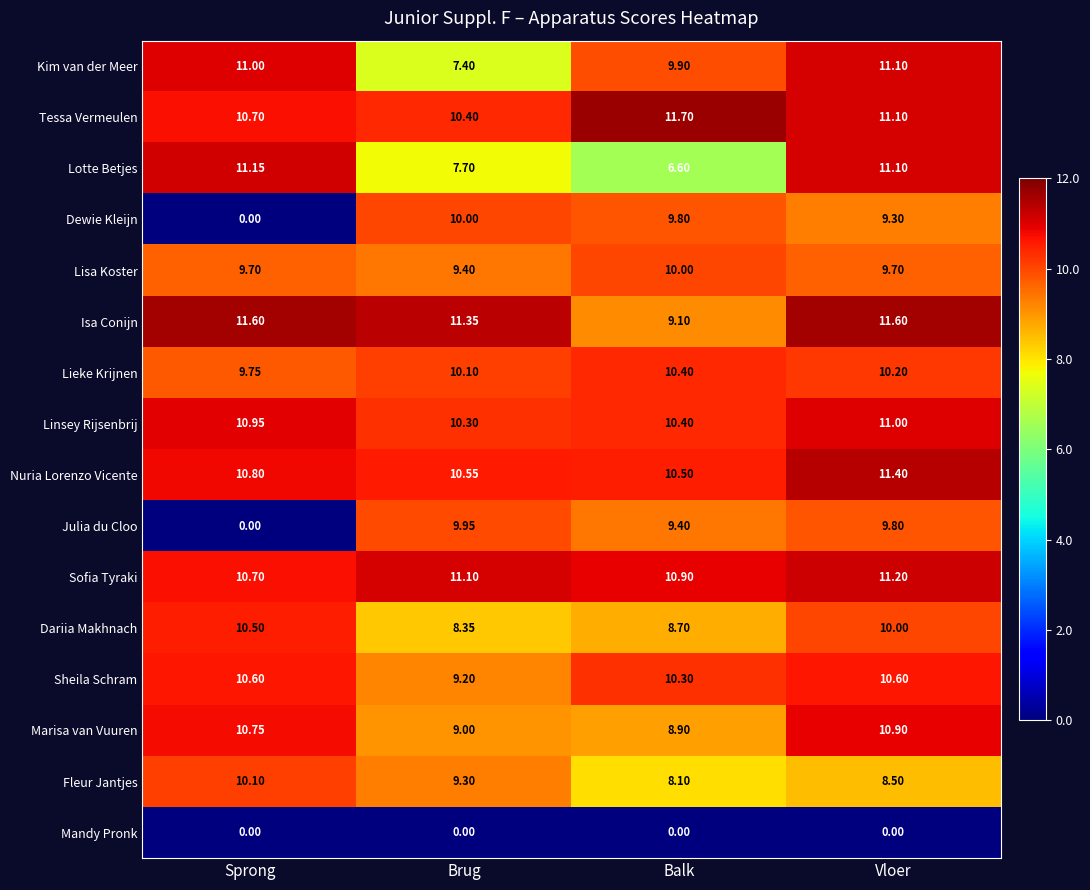

Is the value of Isa Conijn at Vloer greater than the value of Marisa van Vuuren at Brug?

Yes